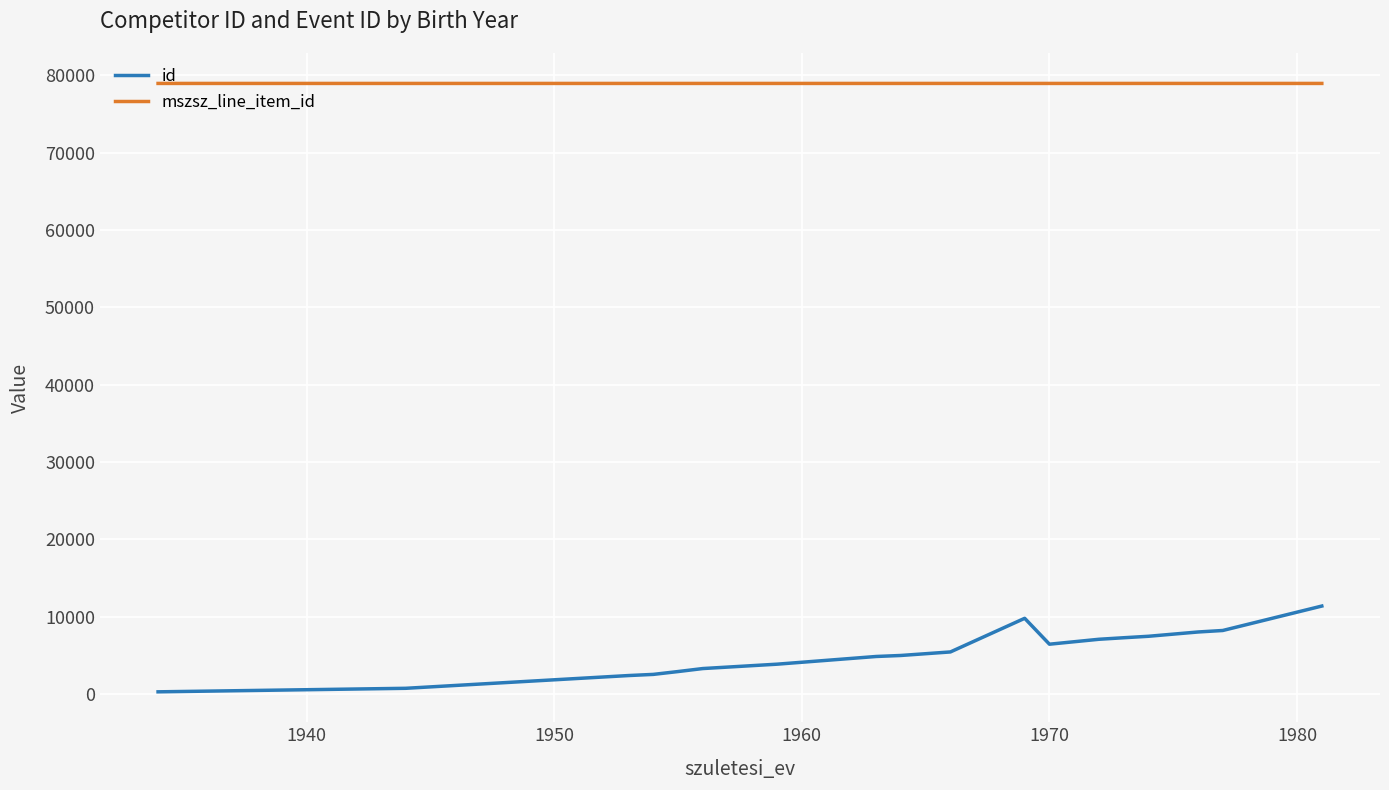

What is the average value of the mszsz_line_item_id series?

78949.9